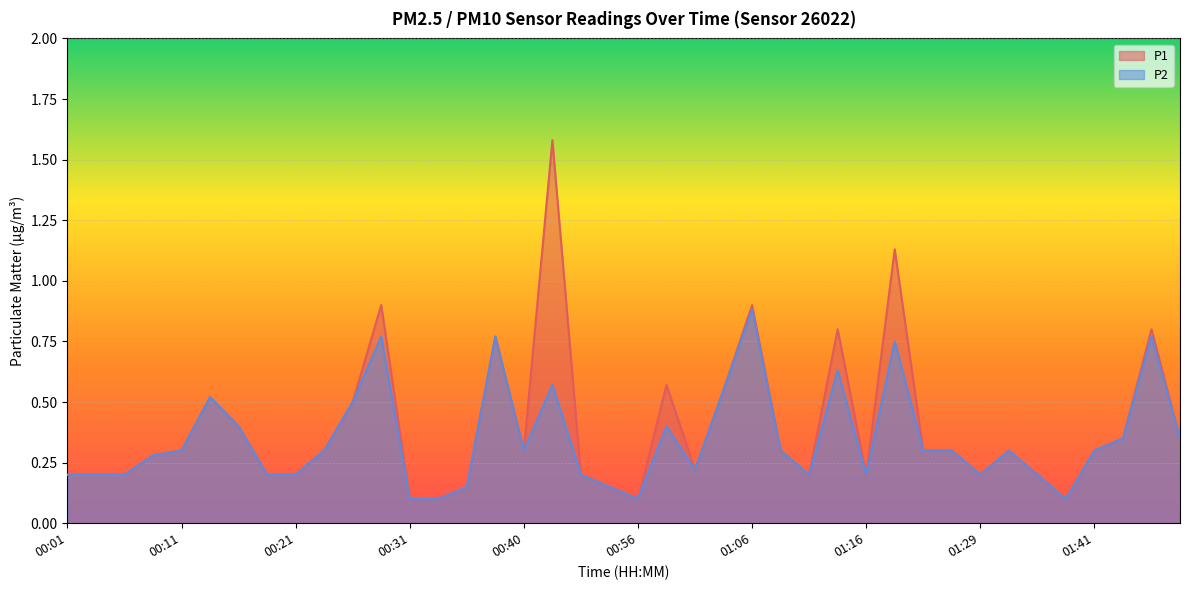

The value of P1 at 00:11 is 0.3. True or false?

True